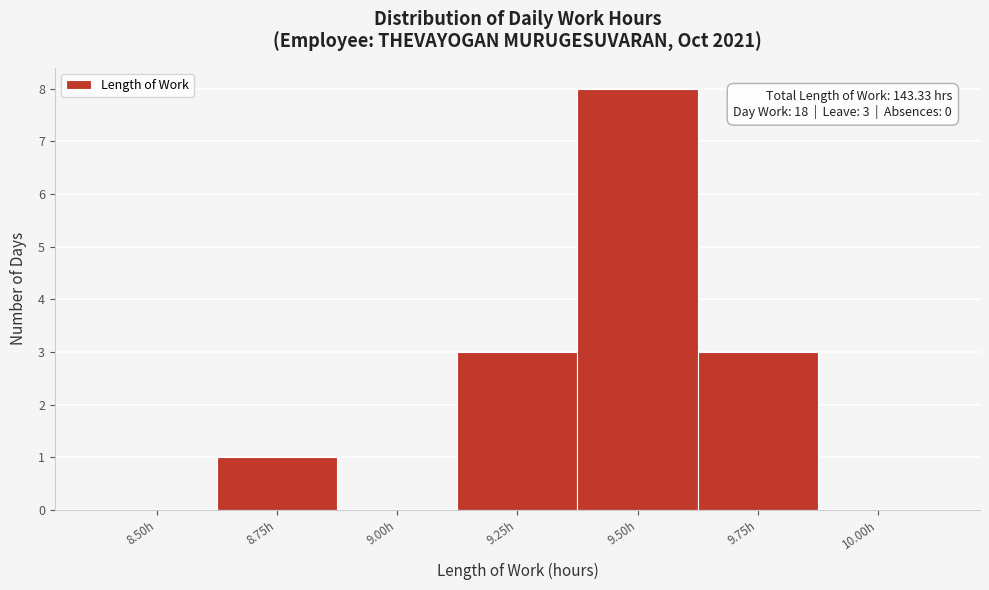

Reading left to right, list all the values displayed in this chart.

8.50h=0	8.75h=1	9.00h=0	9.25h=3	9.50h=8	9.75h=3	10.00h=0